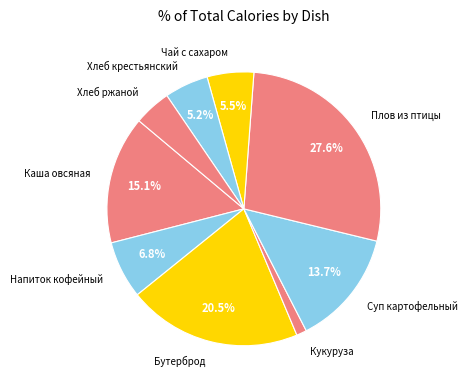

Which category has the smallest portion of the pie?

Кукуруза